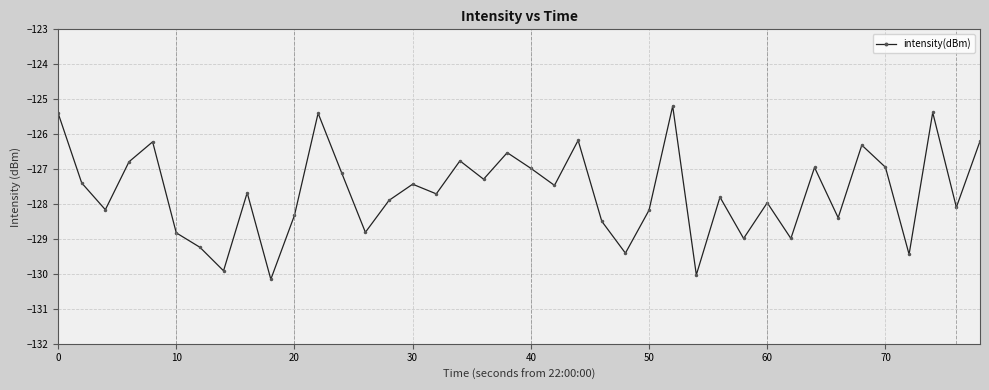

True or false: there are more than 2 points higher than both neighbors.

True